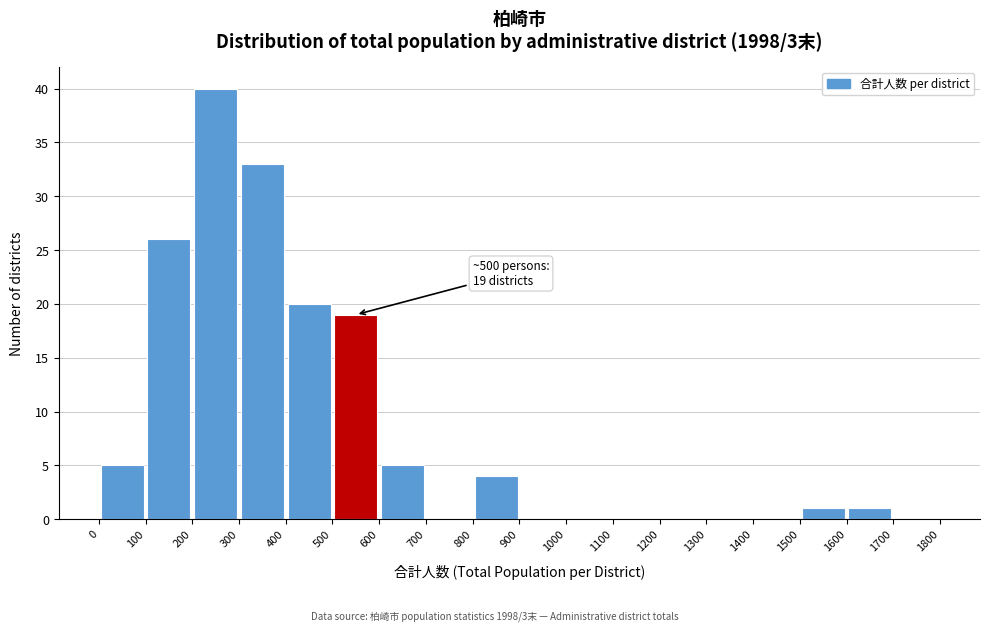

Which range on the x-axis has the tallest bar?

200 to 300